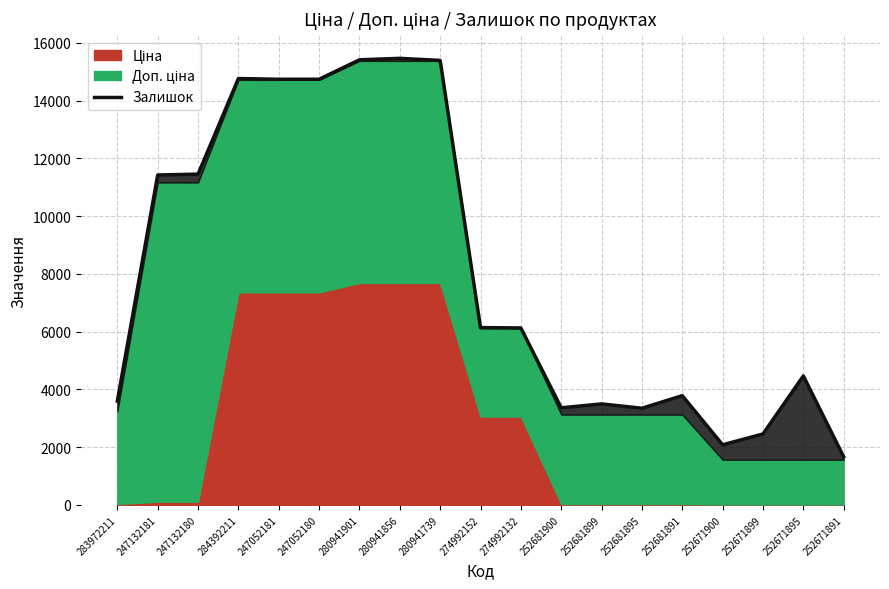

What is the value of the 19th point from the left?

1665.5